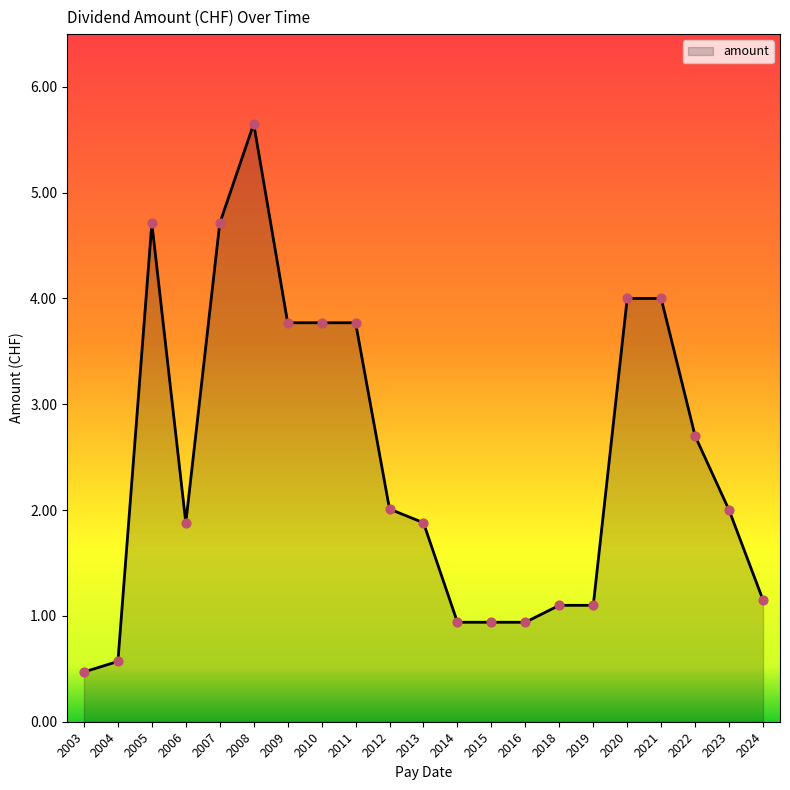

Between 2016 and 2009, which is larger?

2009